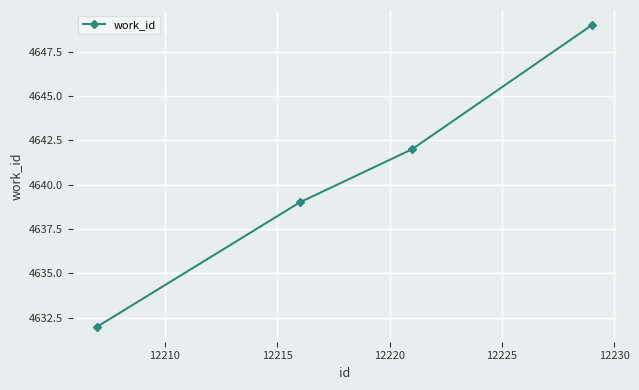

What is the value of the 4th point from the left?

4649